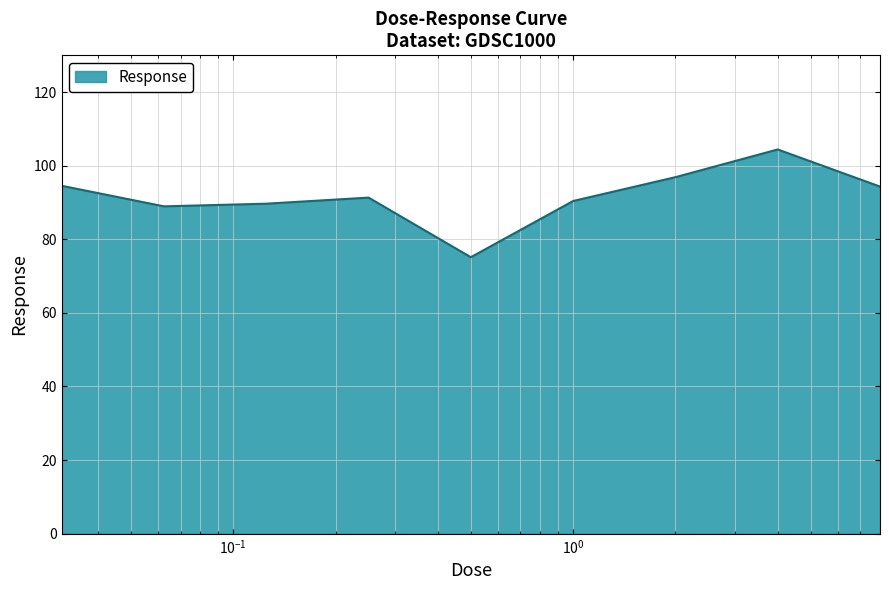

What is the smallest value displayed?

75.1